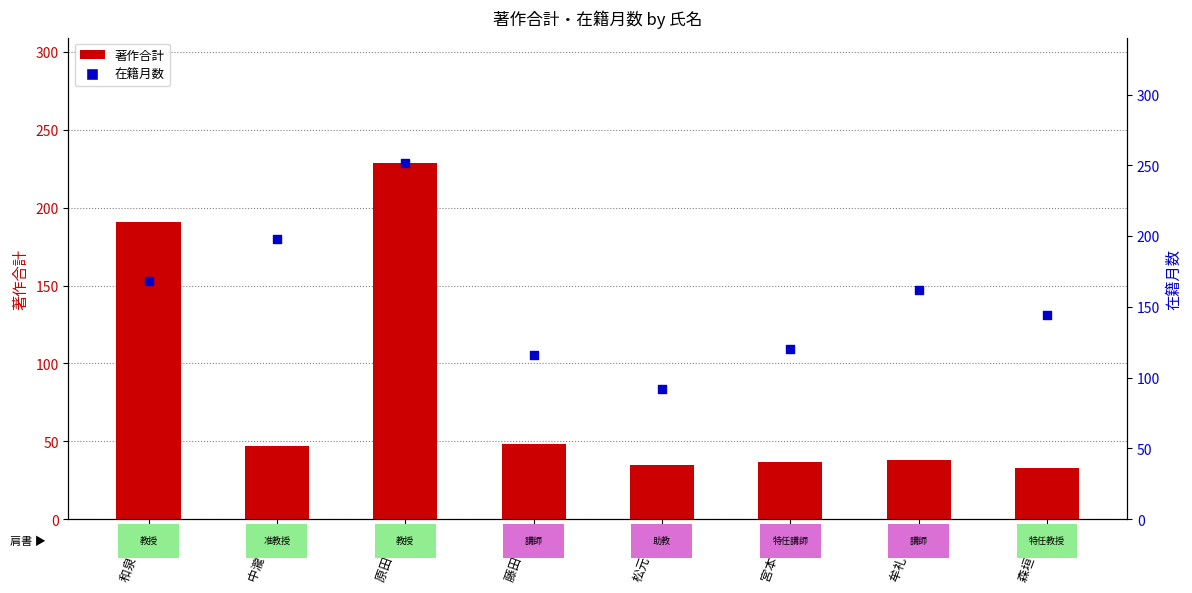

Which series has the largest Y range (max minus min)?

著作合計